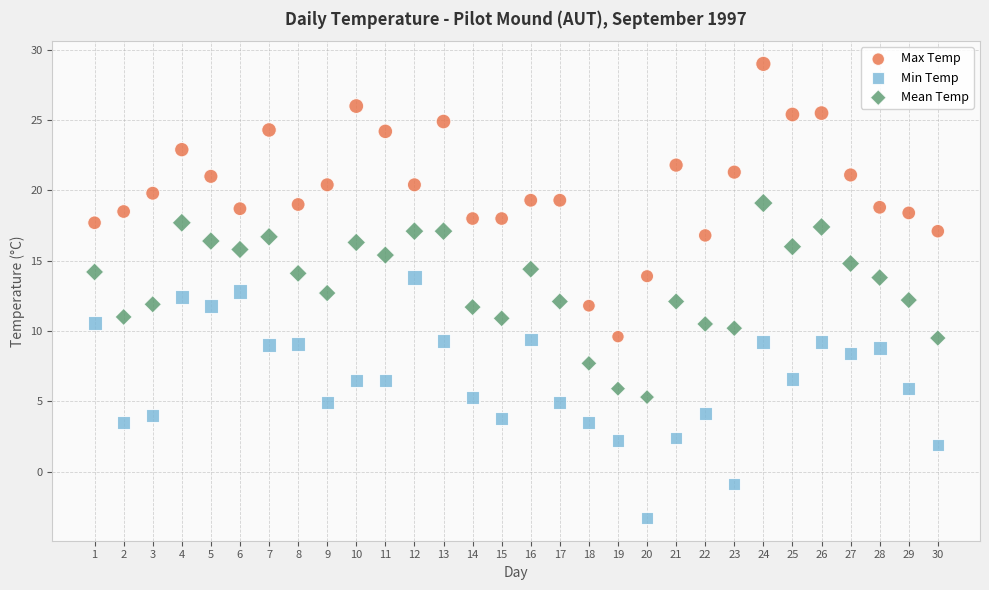

What are all the series names shown in the legend?

Max Temp, Min Temp, Mean Temp